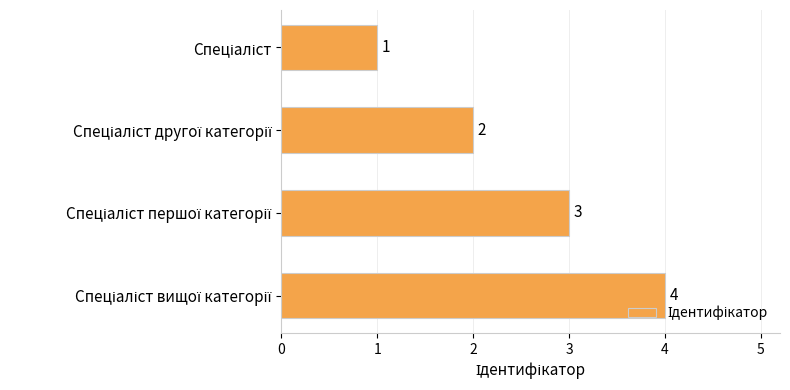

Count the values in the range 2 to 4.

3